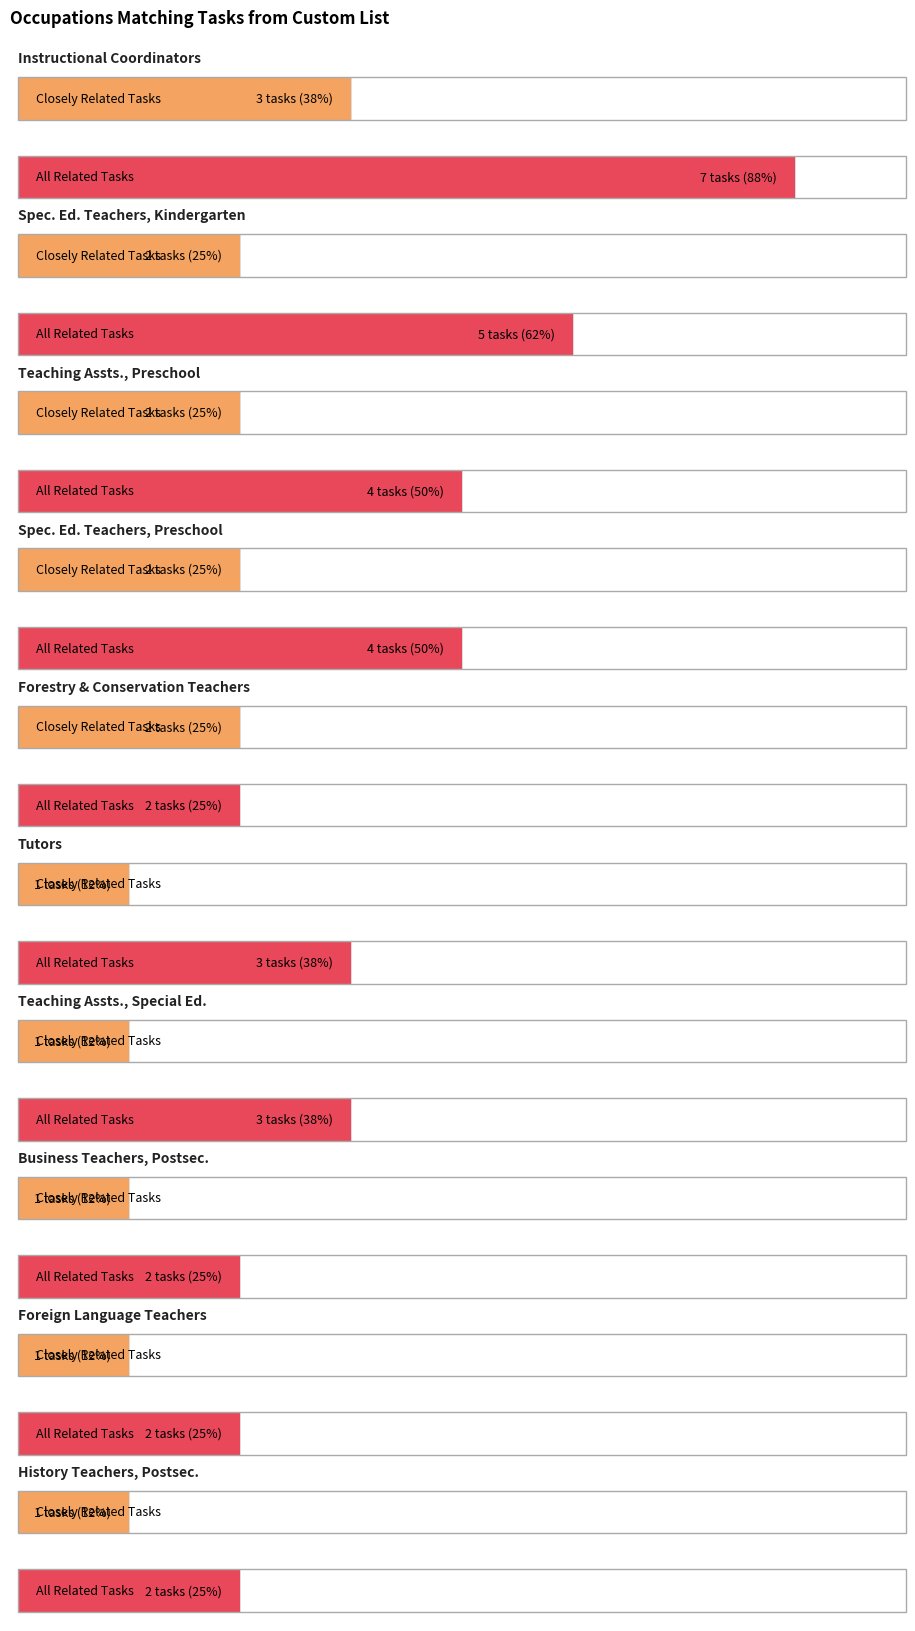

How many distinct data groups are displayed?

2